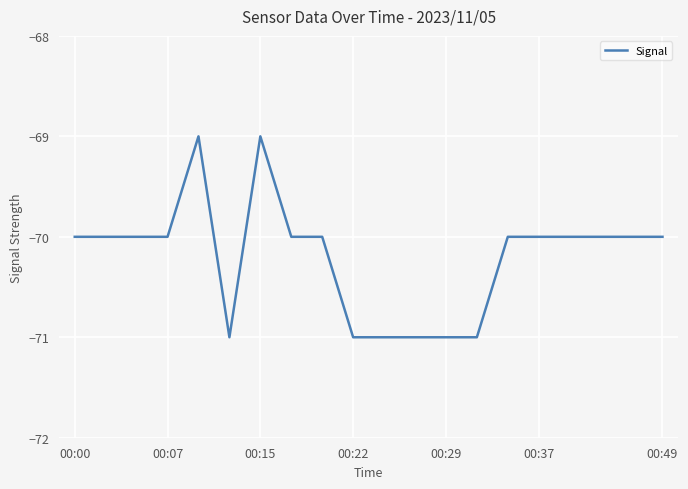

What is the maximum value shown in the chart?

-69